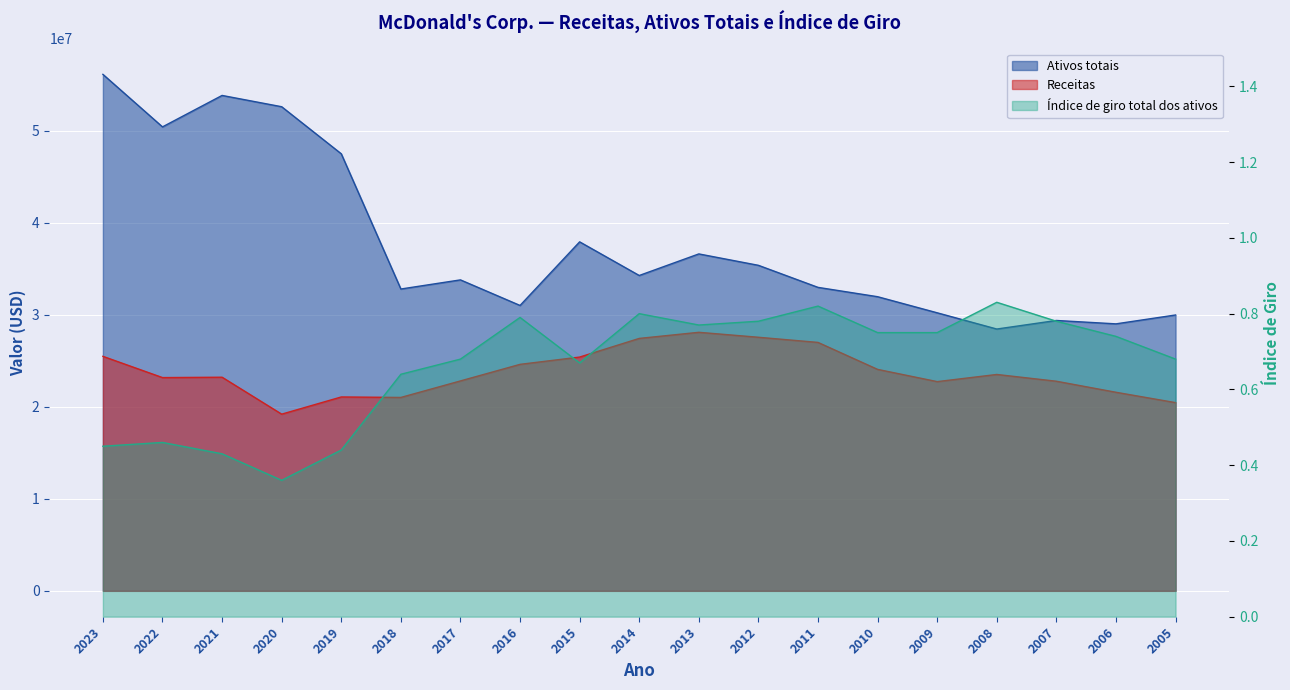

In Ativos totais, how many points are lower than both neighbors (excluding endpoints)?

6